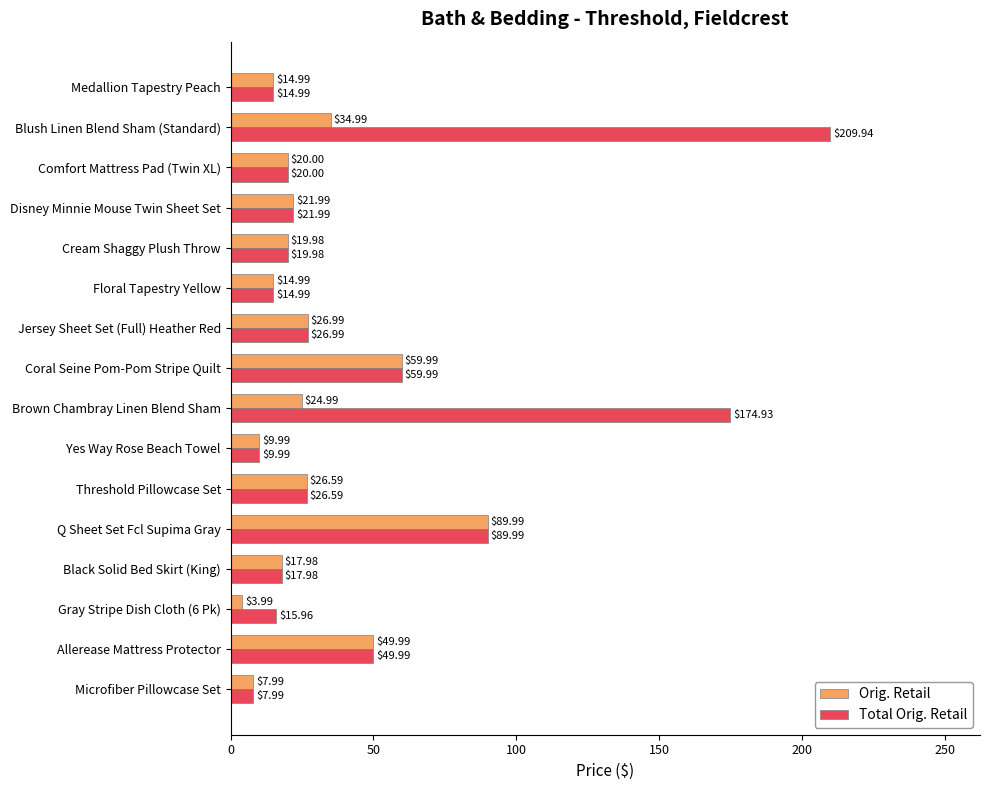

What is the average value of the Total Orig. Retail series?

48.9